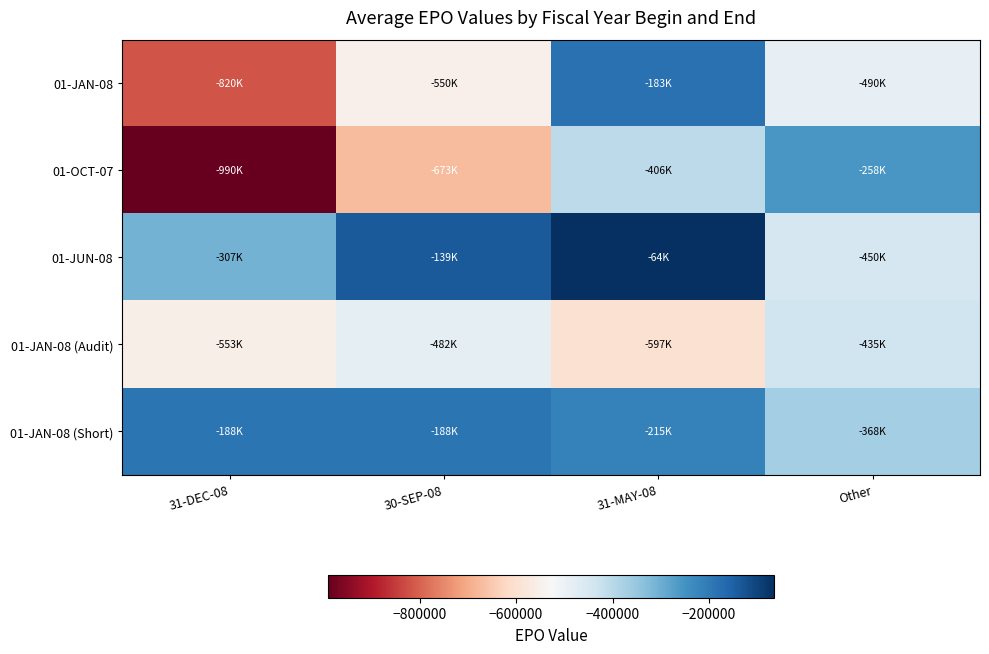

Reading left to right, transcribe all the data shown in this chart.

01-JAN-08: 31-DEC-08=-820000	30-SEP-08=-550000	31-MAY-08=-183000	Other=-490000
01-OCT-07: 31-DEC-08=-990184	30-SEP-08=-673447	31-MAY-08=-406227	Other=-258056
01-JUN-08: 31-DEC-08=-306535	30-SEP-08=-139078	31-MAY-08=-64141	Other=-450006
01-JAN-08 (Audit): 31-DEC-08=-553269	30-SEP-08=-481790	31-MAY-08=-596747	Other=-435440
01-JAN-08 (Short): 31-DEC-08=-187933	30-SEP-08=-188247	31-MAY-08=-214951	Other=-368024